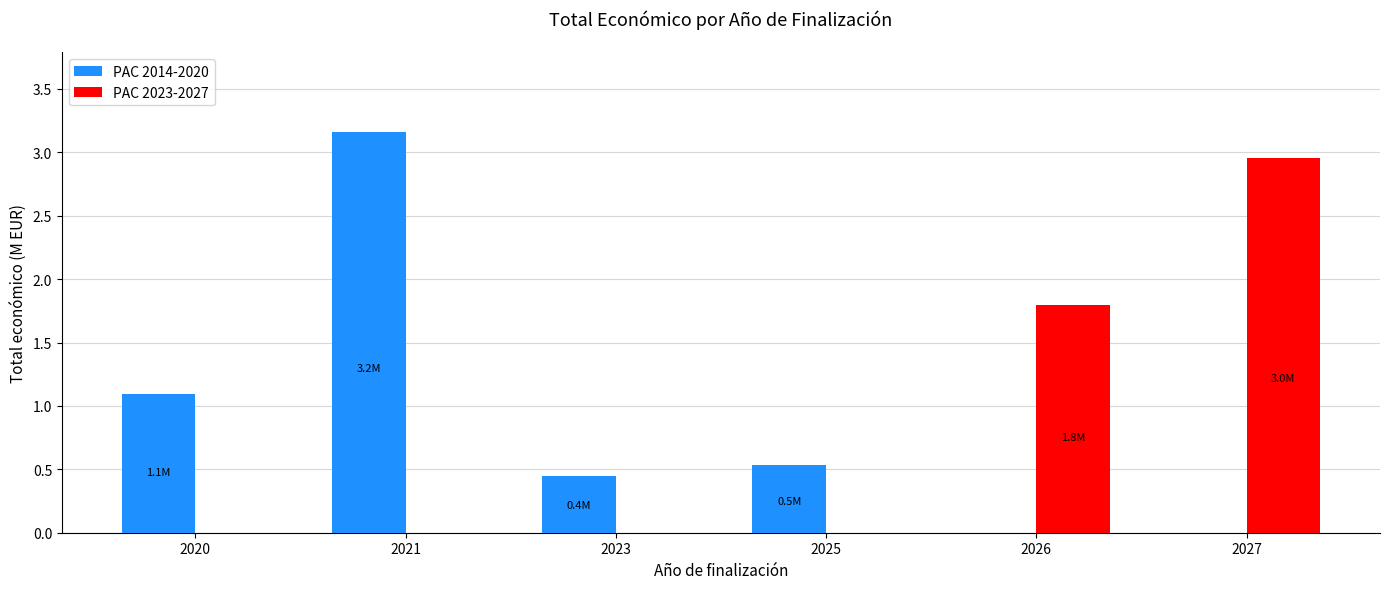

At which category does the chart reach its peak across all series?

2021